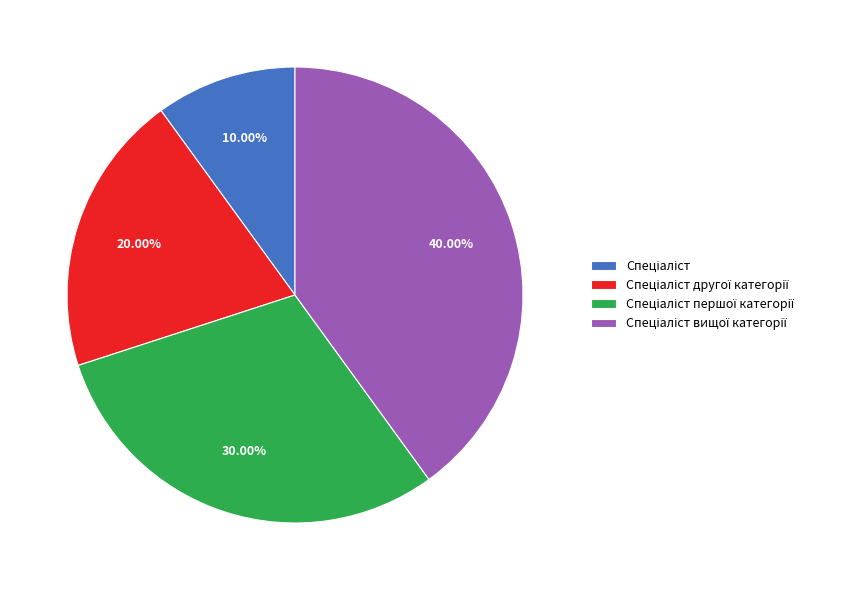

Does any single category account for the majority?

No